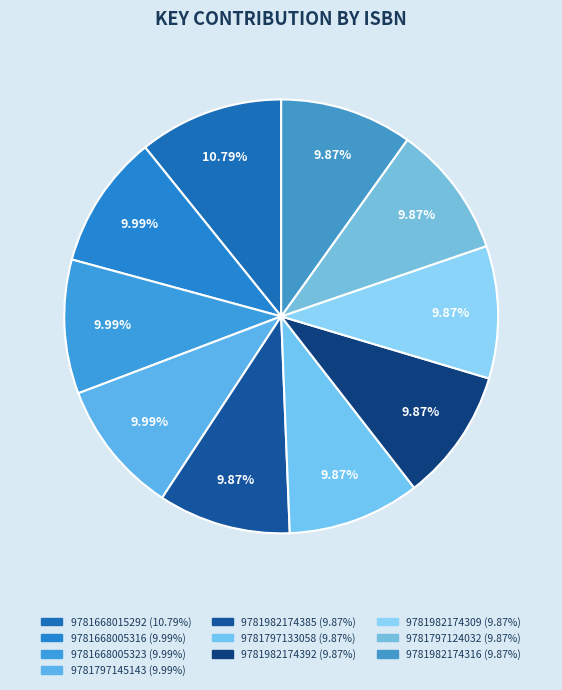

Is there any slice that represents more than half of the pie?

No